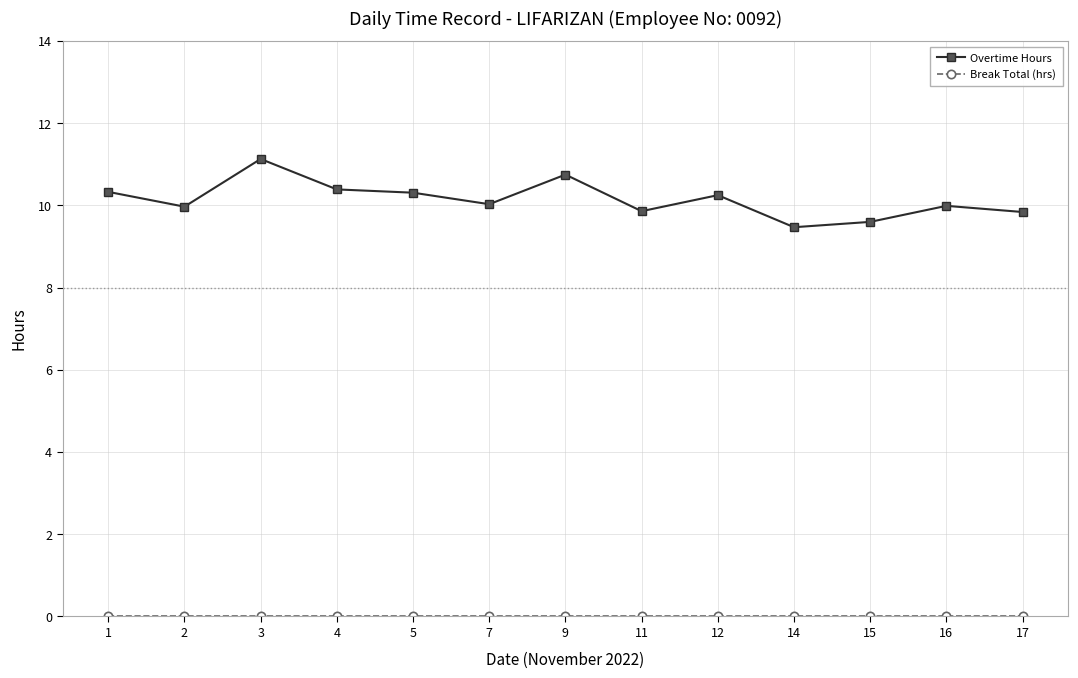

Does the chart display data point markers on the line(s)?

Yes